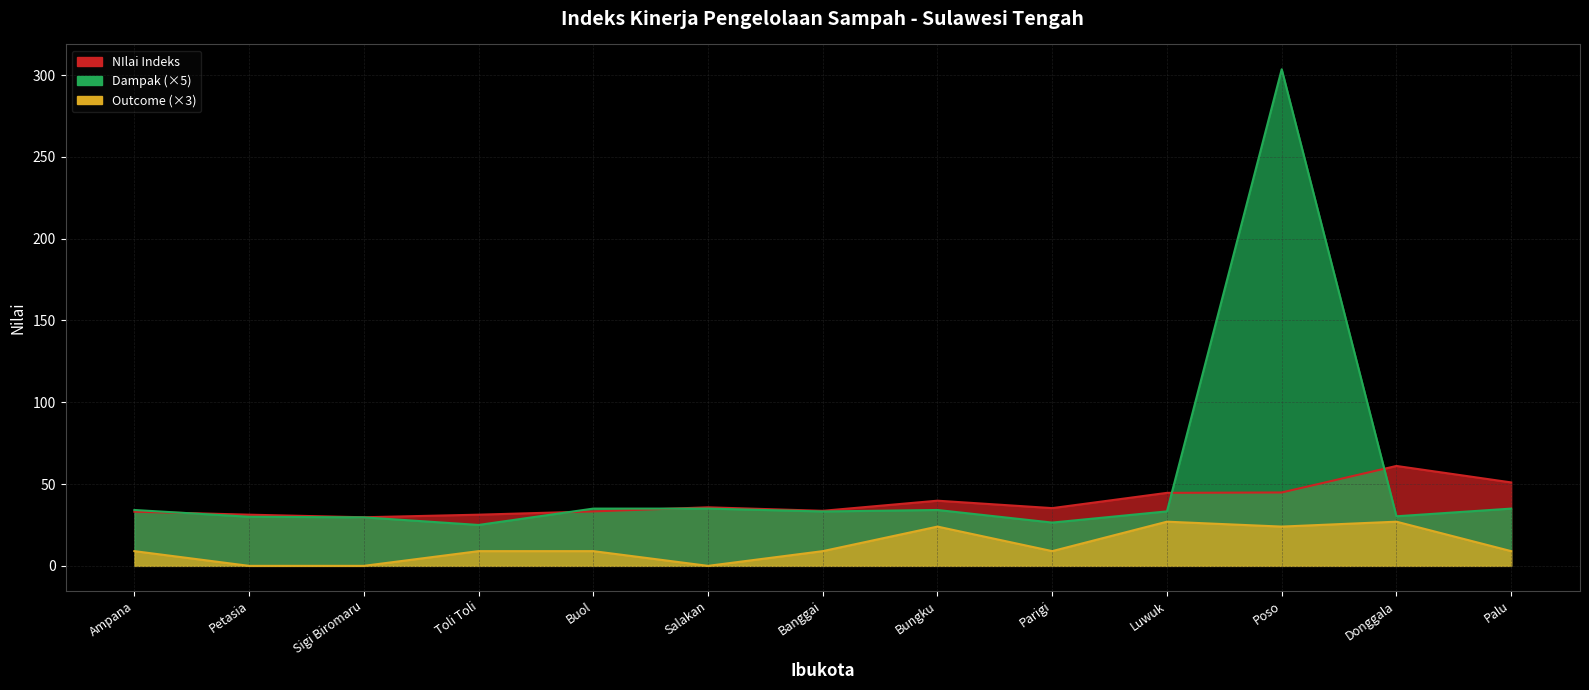

How many interior local peaks does the Outcome series have?

3